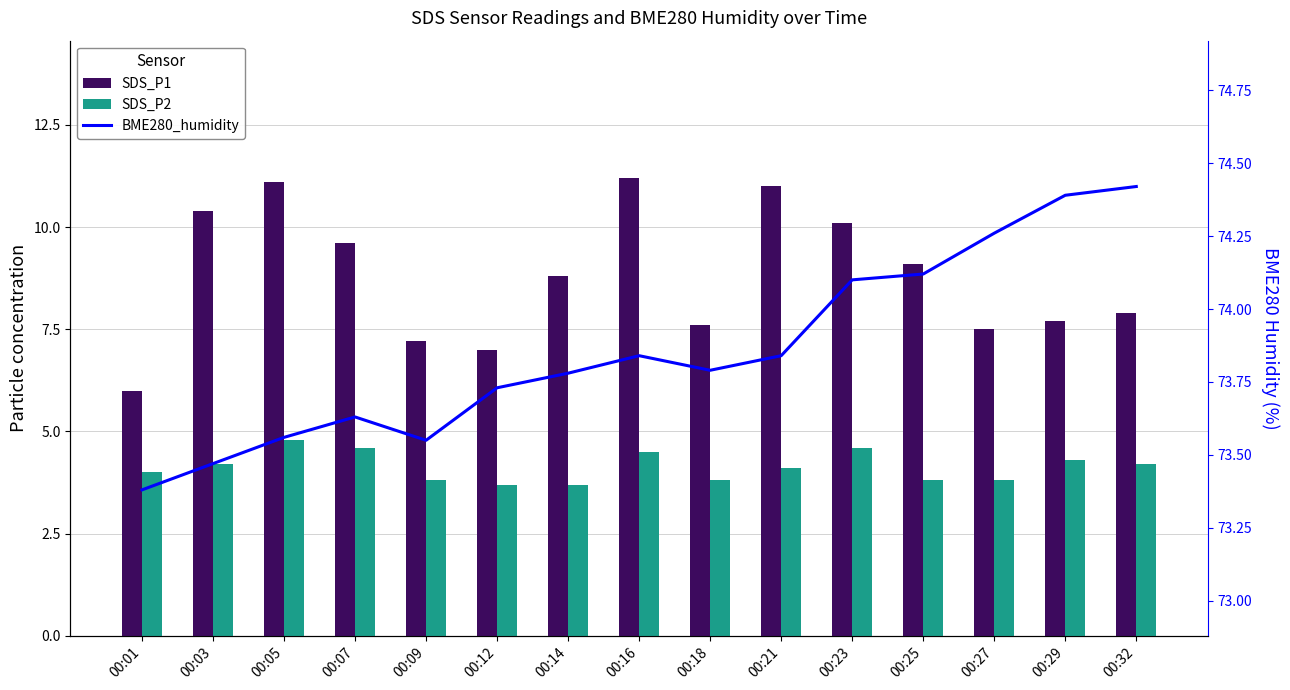

Are the bars horizontal?

No